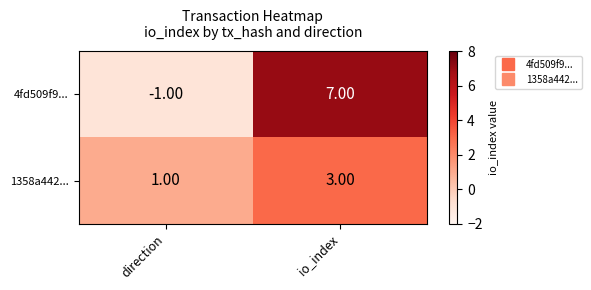

List the series in order of their overall mean, highest first.

4fd509f9..., 1358a442...